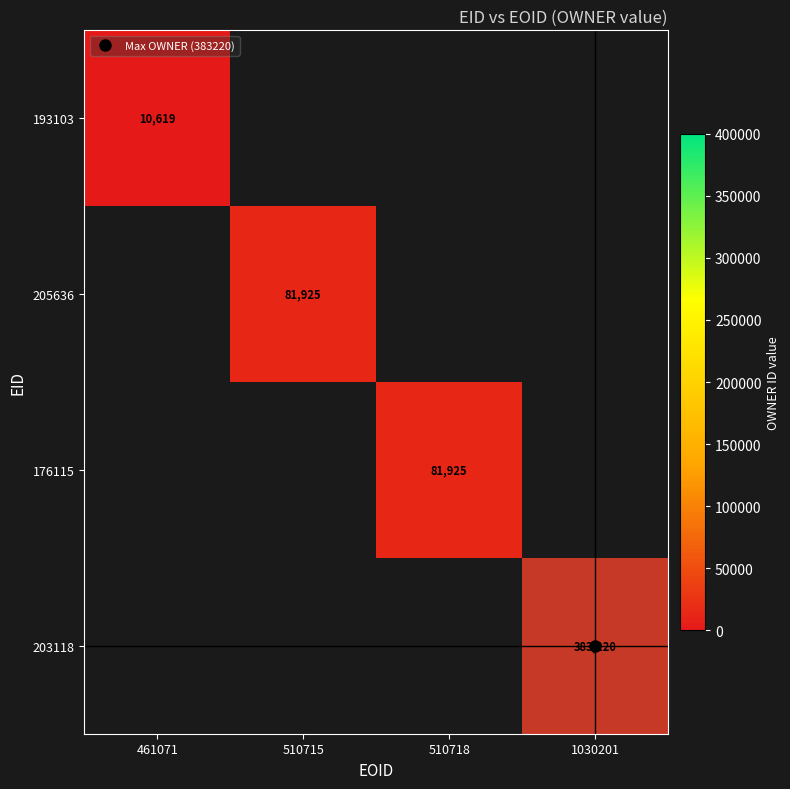

List the labels in order of 193103 value, largest first.

510715, 510718, 1030201, 461071